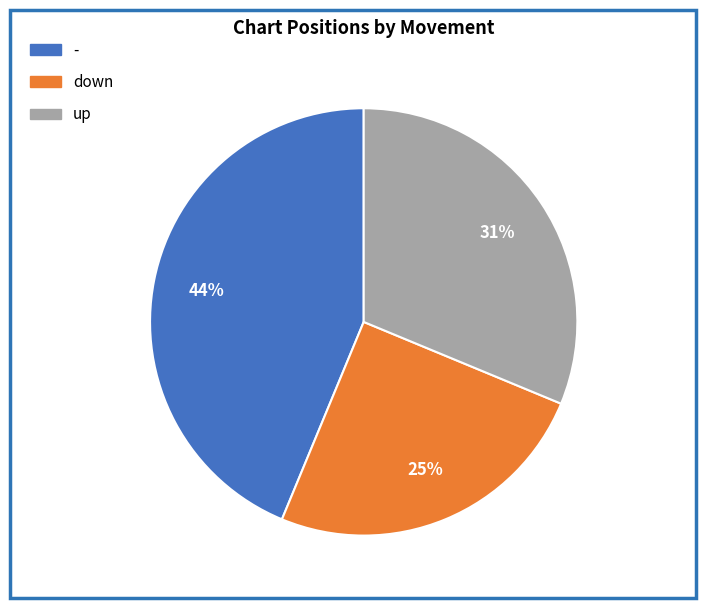

What percentage is the - slice, to the nearest percent?

44%